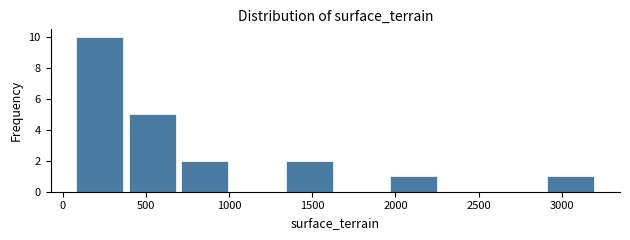

Reading left to right, transcribe this chart: for each bar, give the range it covers on the x-axis and its height. Neither the bar edges nor the heights are printed on the chart, so give them approximately, as read against the axes.

50 to 400: 10
400 to 700: 5
700 to 1000: 2
1000 to 1300: 0
1300 to 1650: 2
1650 to 1950: 0
1950 to 2250: 1
2250 to 2600: 0
2600 to 2900: 0
2900 to 3200: 1